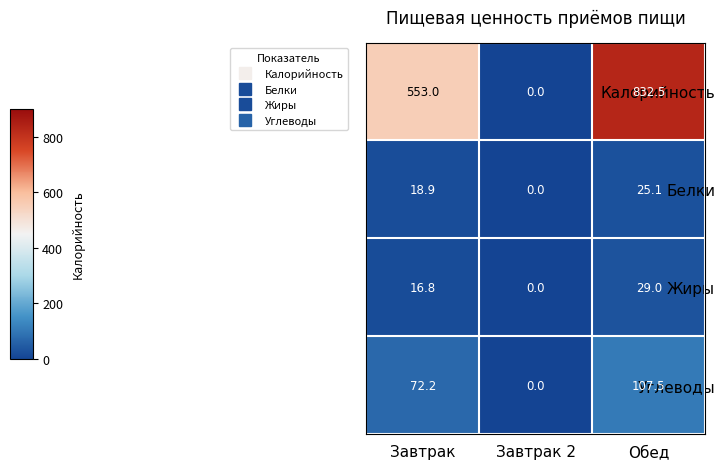

At which category does the chart reach its minimum across all series?

Завтрак 2